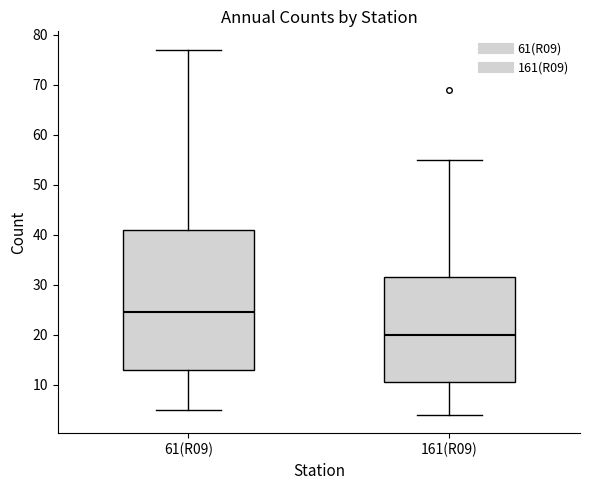

Comparing the boxes themselves (not the whiskers), which one is the tallest?

61(R09)